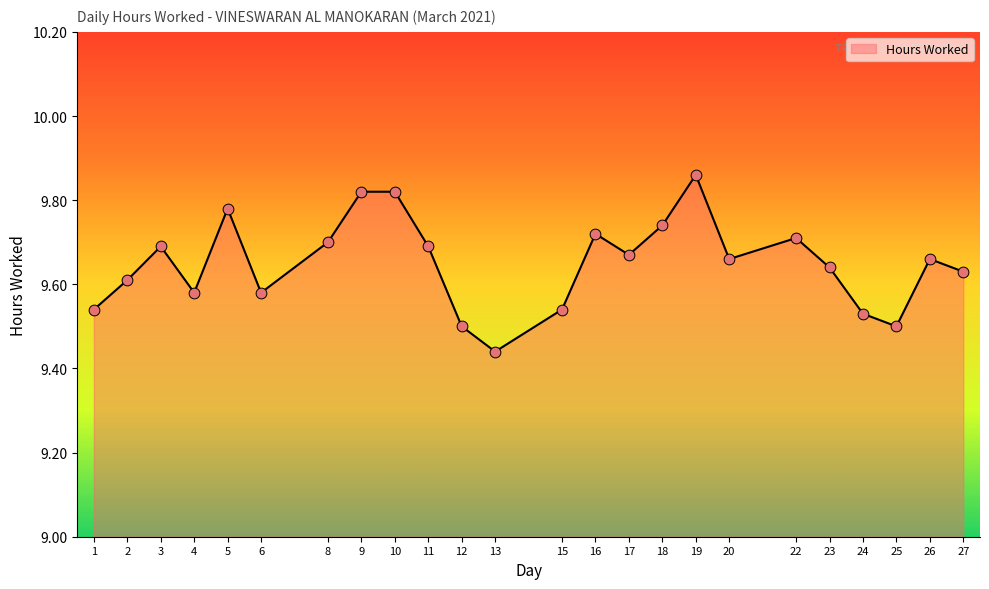

Approximately how many times larger is the value at 27 compared to 2?

1.0